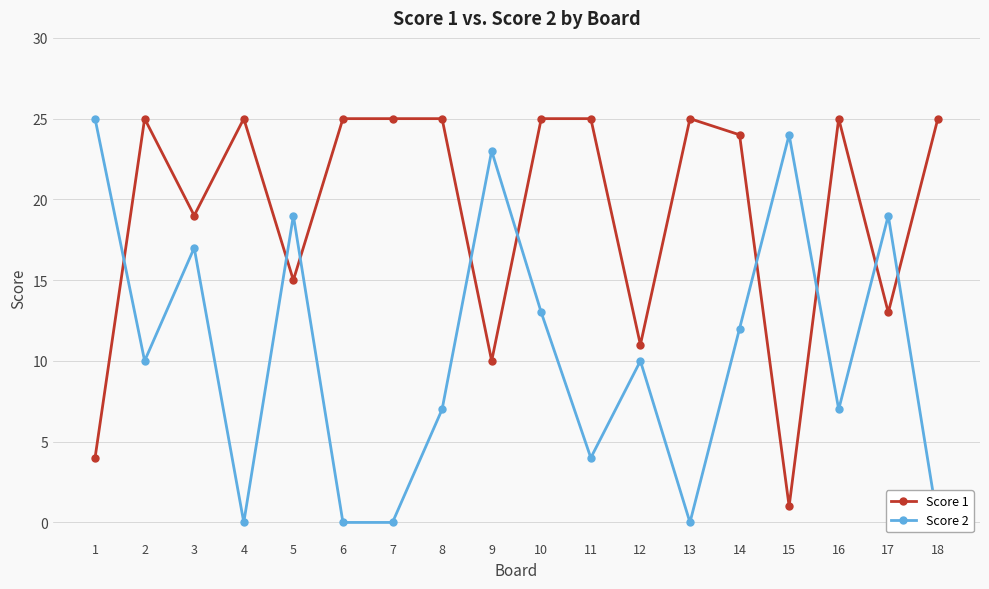

Between 5 and 17, which series saw the biggest shift?

Score 1